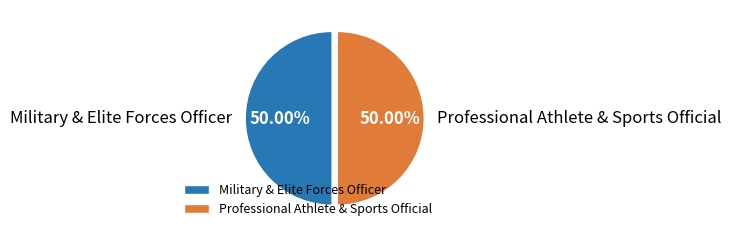

What percentage is the Professional Athlete & Sports Official slice, to the nearest percent?

50%